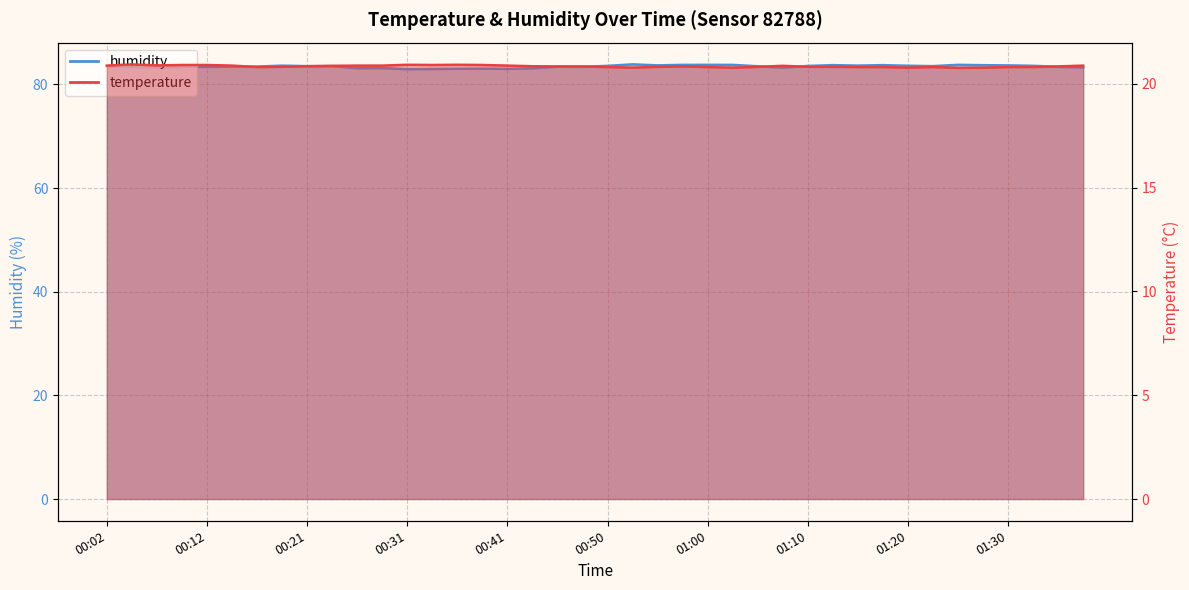

What is the highest value of the temperature series?

20.9